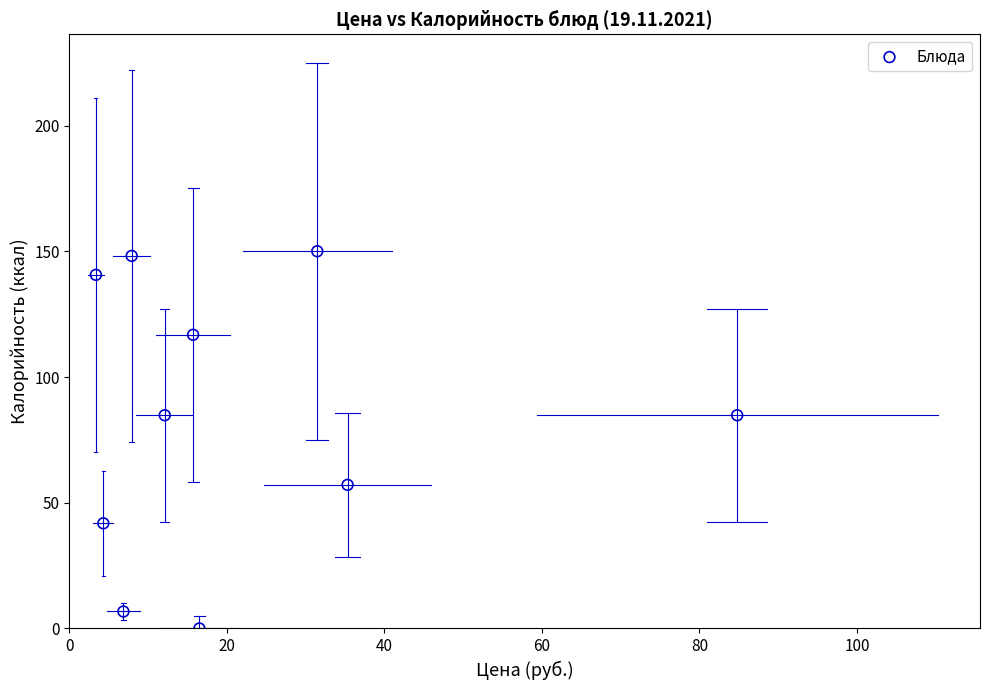

What is the range of X values (max minus min)?

81.4